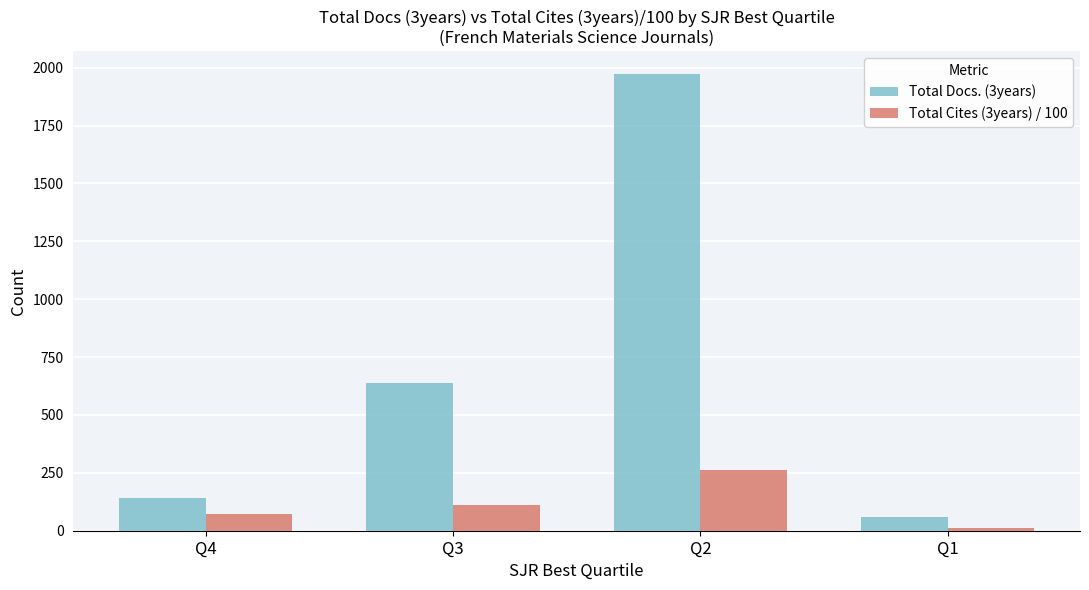

The value of Total Cites (3years) / 100 at Q2 is 106.9. True or false?

False